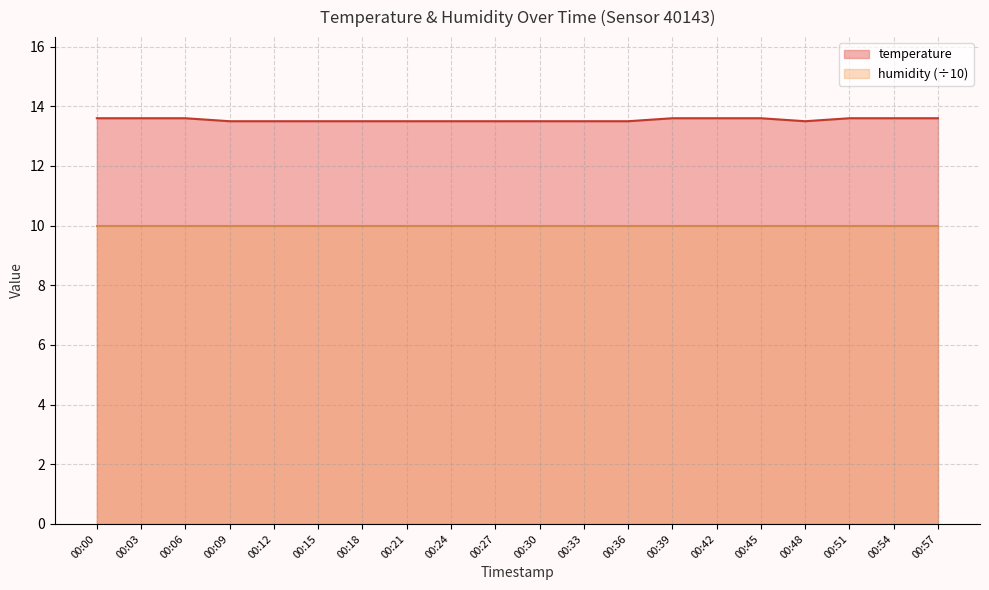

Reading right to left, what are all the values shown in this chart?

13.6	13.6	13.6	13.5	13.6	13.6	13.6	13.5	13.5	13.5	13.5	13.5	13.5	13.5	13.5	13.5	13.5	13.6	13.6	13.6